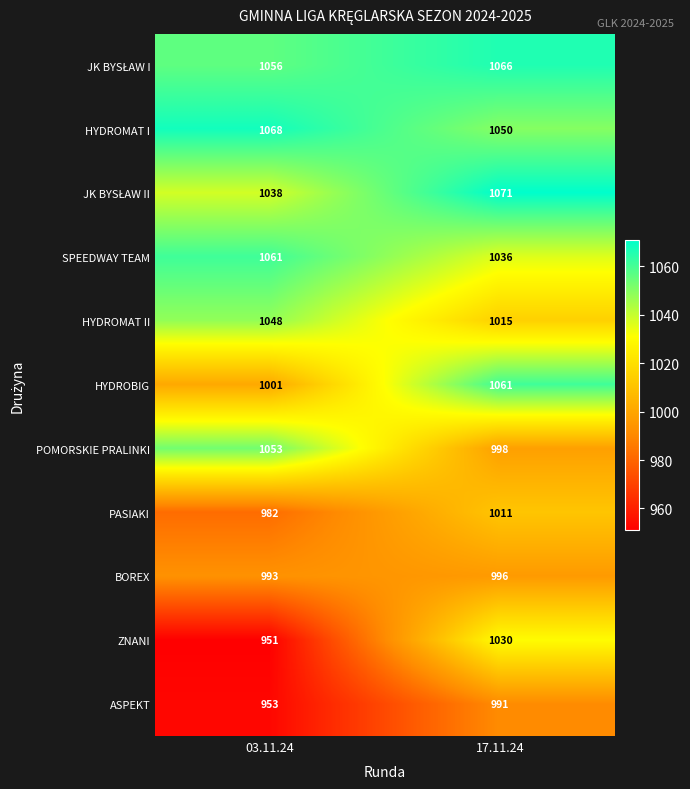

At how many categories does at least one series exceed 976?

2